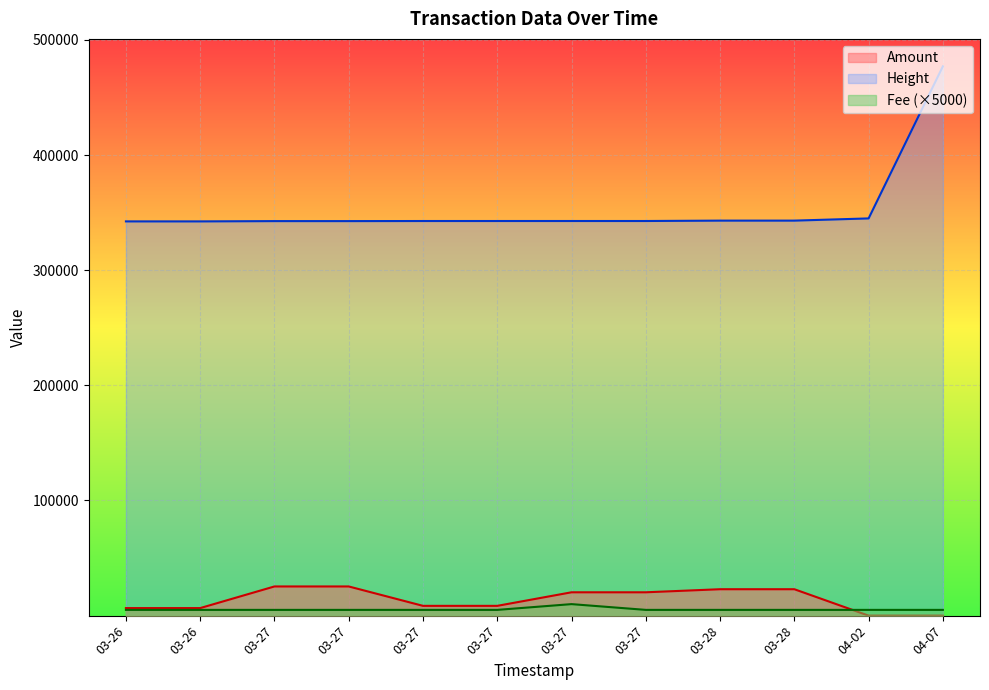

Between 03-26 and 03-27, which is larger?

03-27